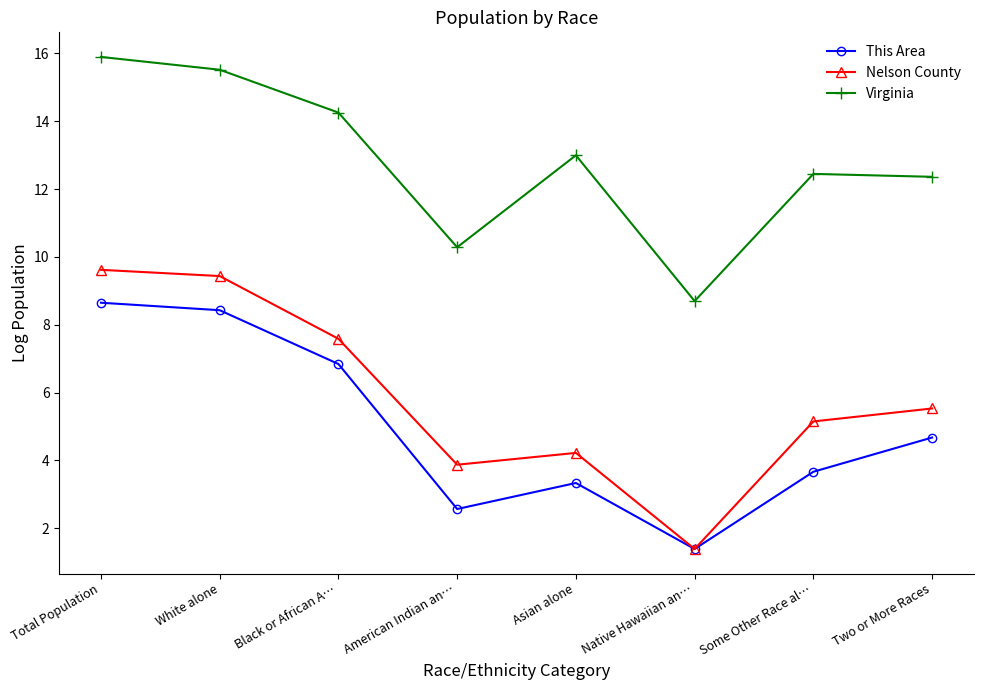

Where does the Nelson County series first go above 5?

Total Population